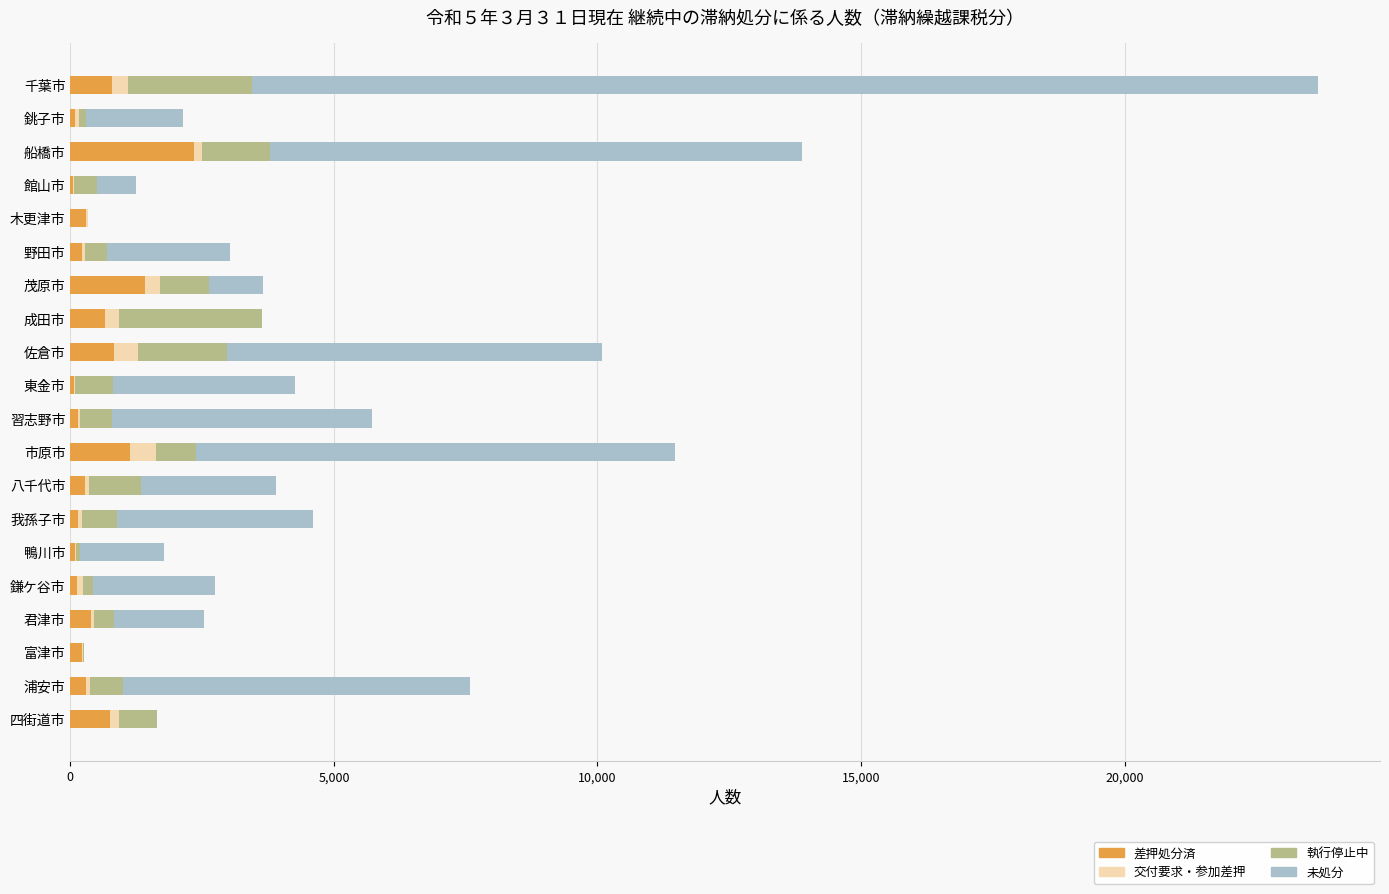

At which category is the sum across all series the highest?

千葉市